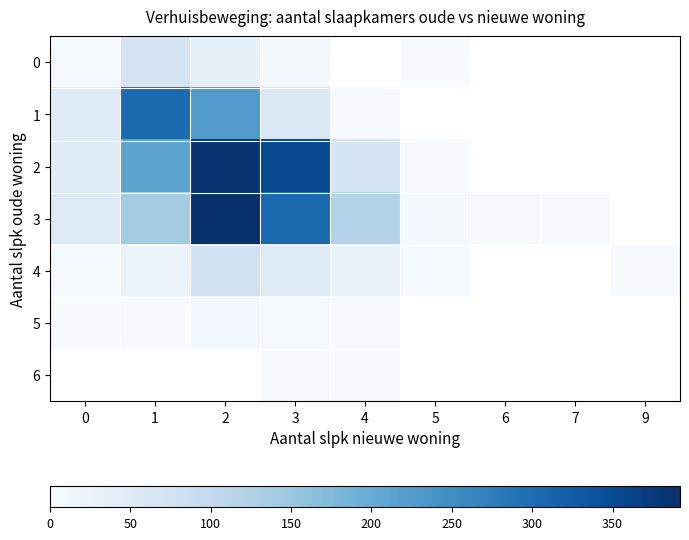

At which label does 1 reach its minimum?

4